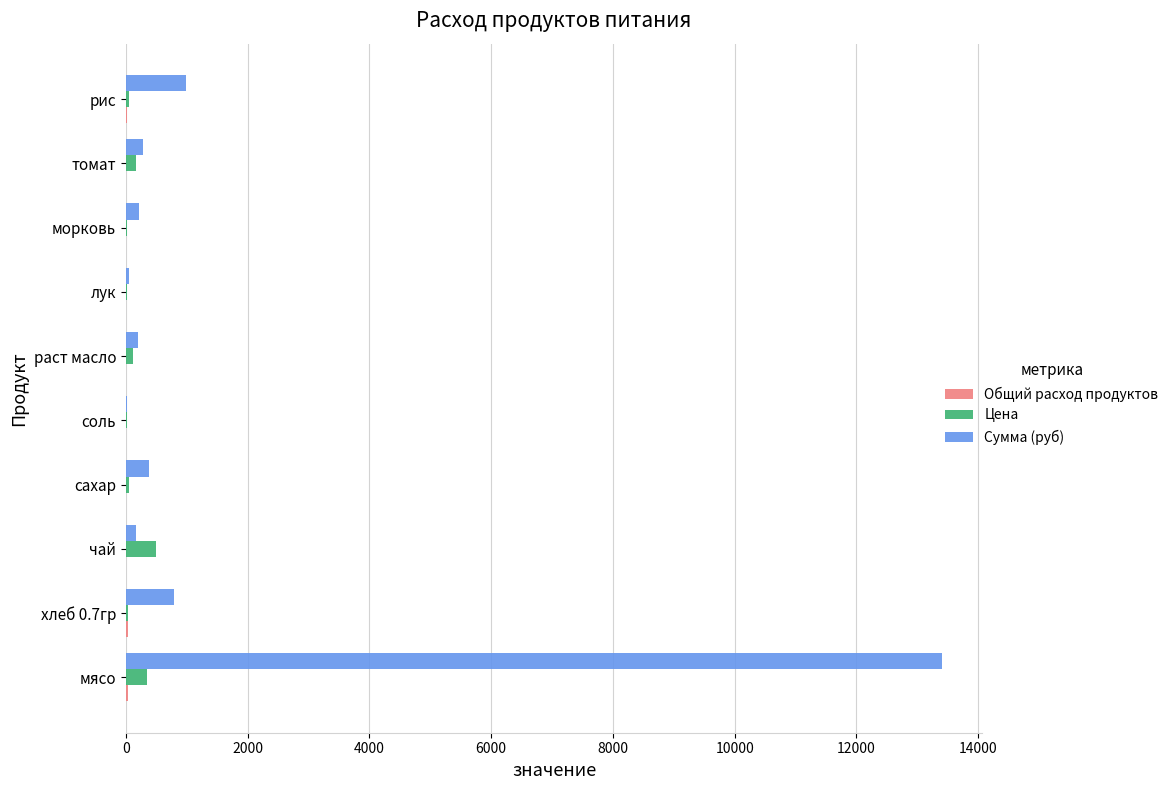

Where is Сумма (руб) nearest to the value 6709?

рис